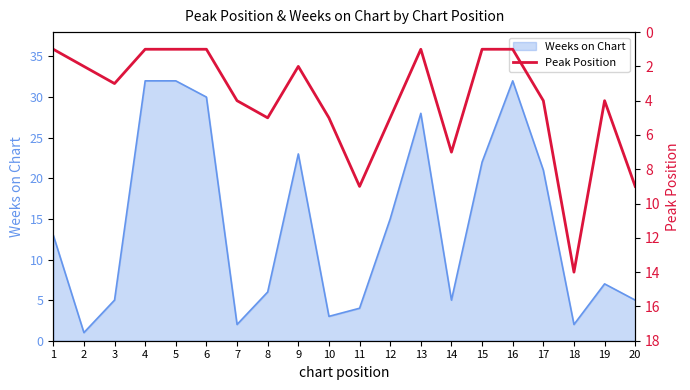

True or false: the data shows 4 at 7.

True